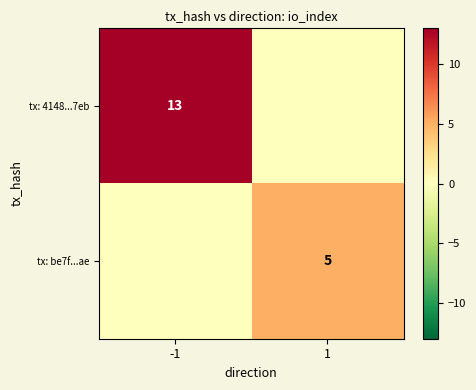

The value of tx: be7f...ae at 1 is 8. True or false?

False